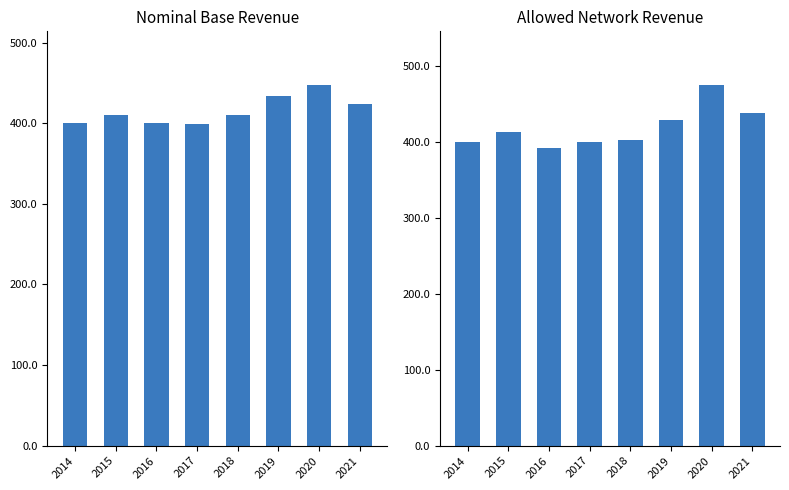

What is the average value of the Nominal Base Revenue series?

415.7